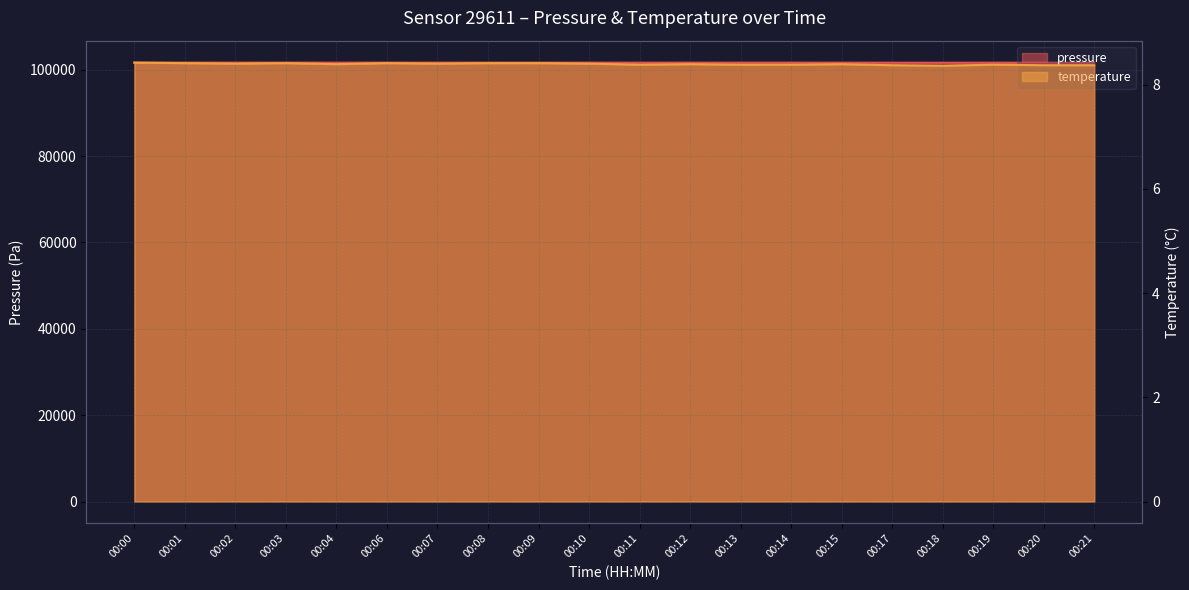

What is the spread (max minus min) of values at 00:04?

101612.3